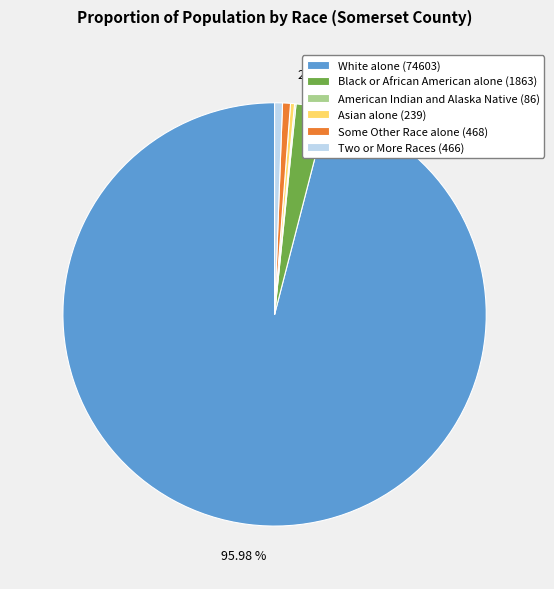

Is there any slice that represents more than half of the pie?

Yes